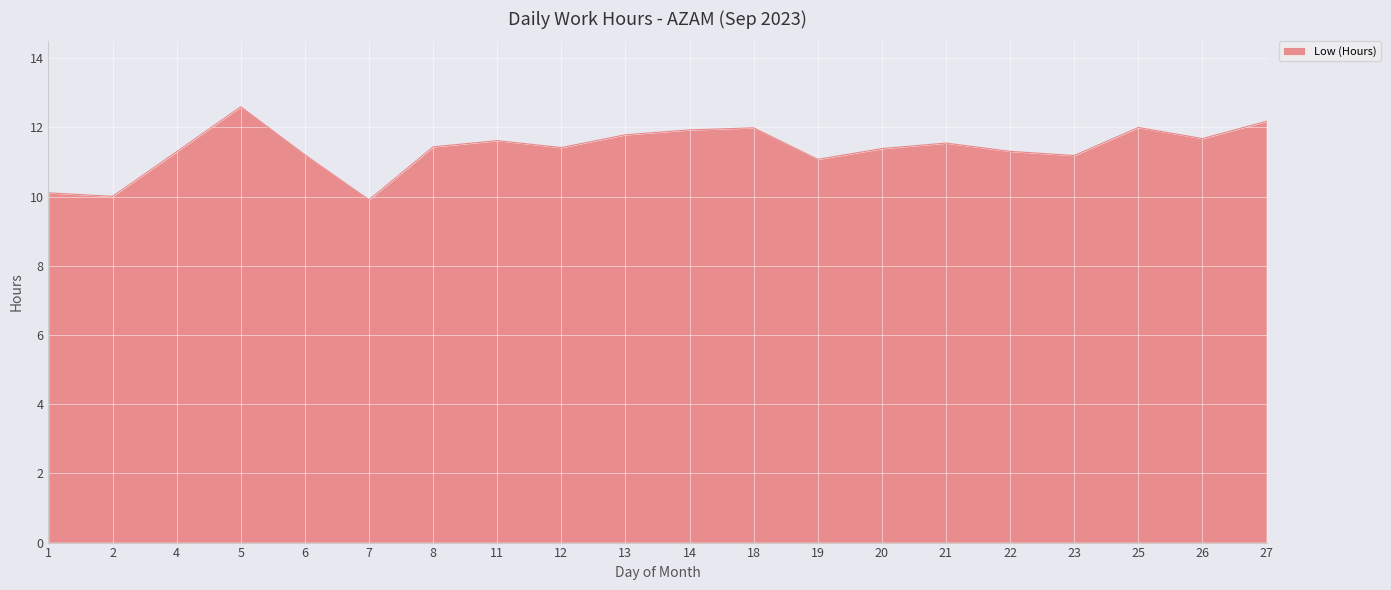

What is the greatest value displayed?

12.6